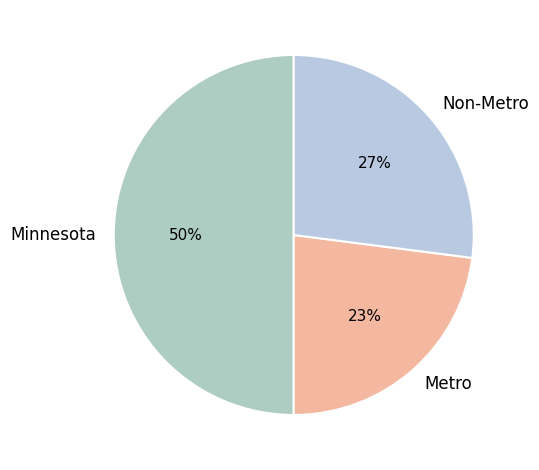

What percentage is the Non-Metro slice, to the nearest percent?

27%